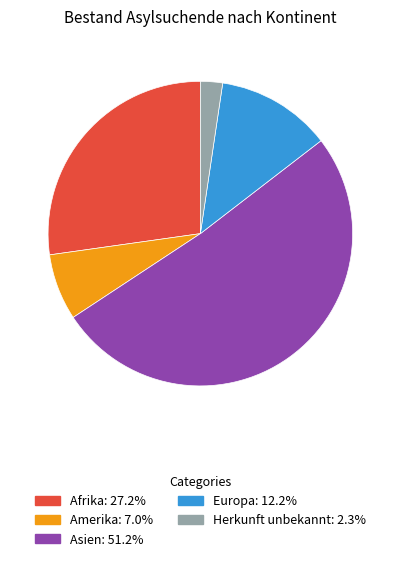

Approximately how many times larger is the value at Asien compared to Amerika?

7.3